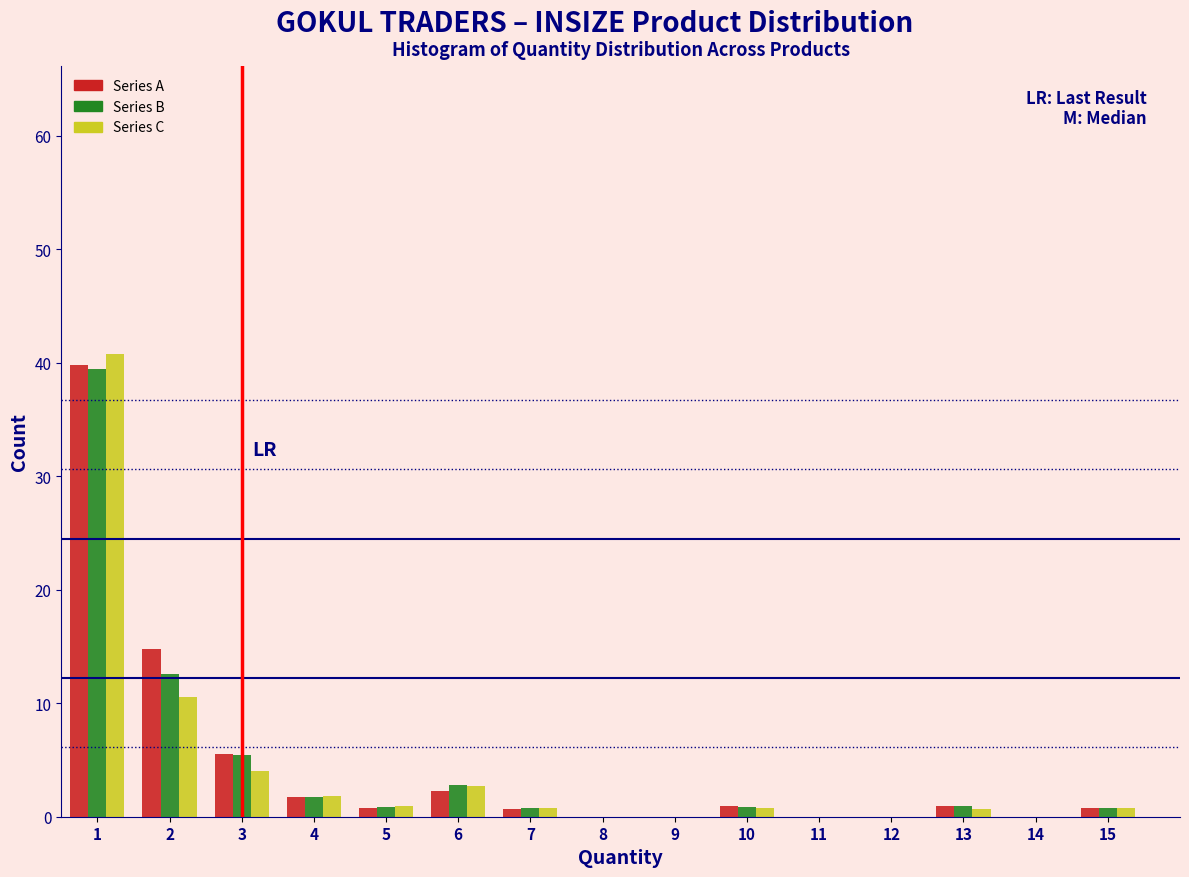

What is the height of the Series A bar covering 1.5 to 2.5 on the x-axis? The values are not printed on the chart, so give them approximately, as read against the axis.

15